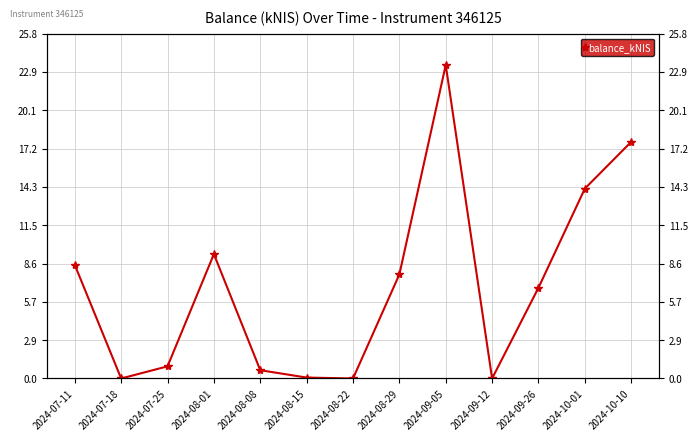

Between 2024-07-25 and 2024-10-01, which is larger?

2024-10-01